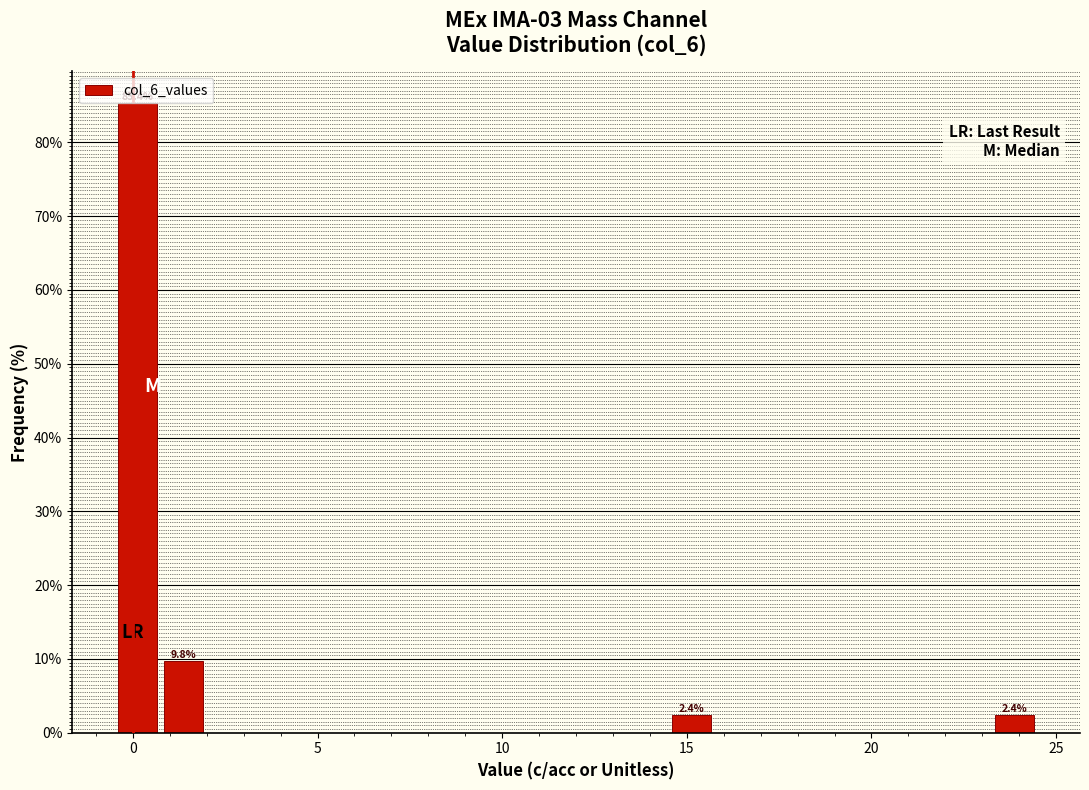

Read against the x-axis, roughly where is the centre of the tallest bar?

0.0